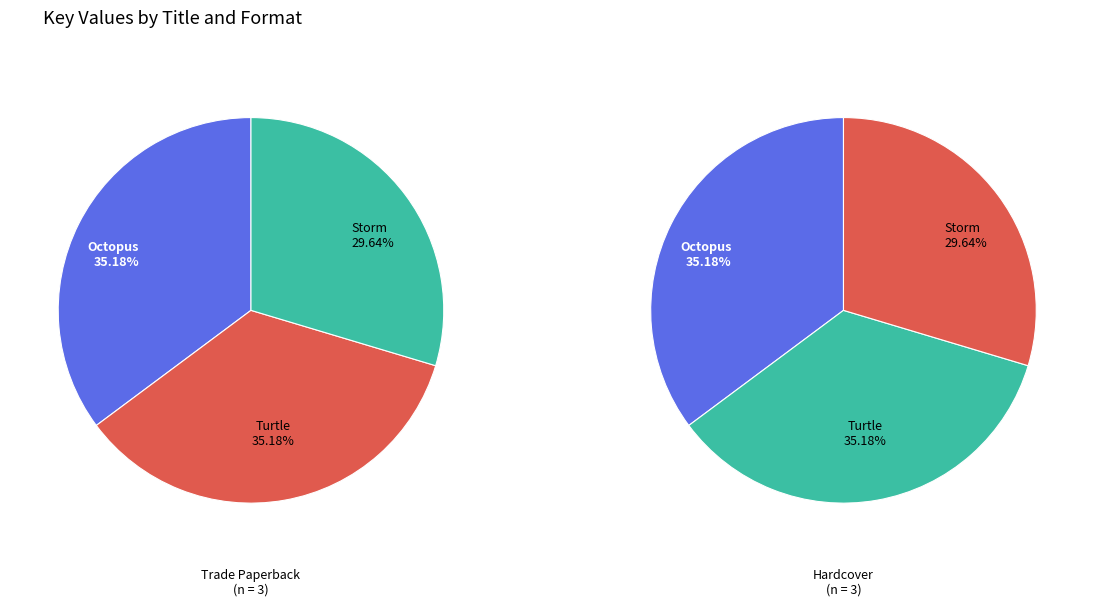

To the nearest percent, what portion does Storm represent?

30%